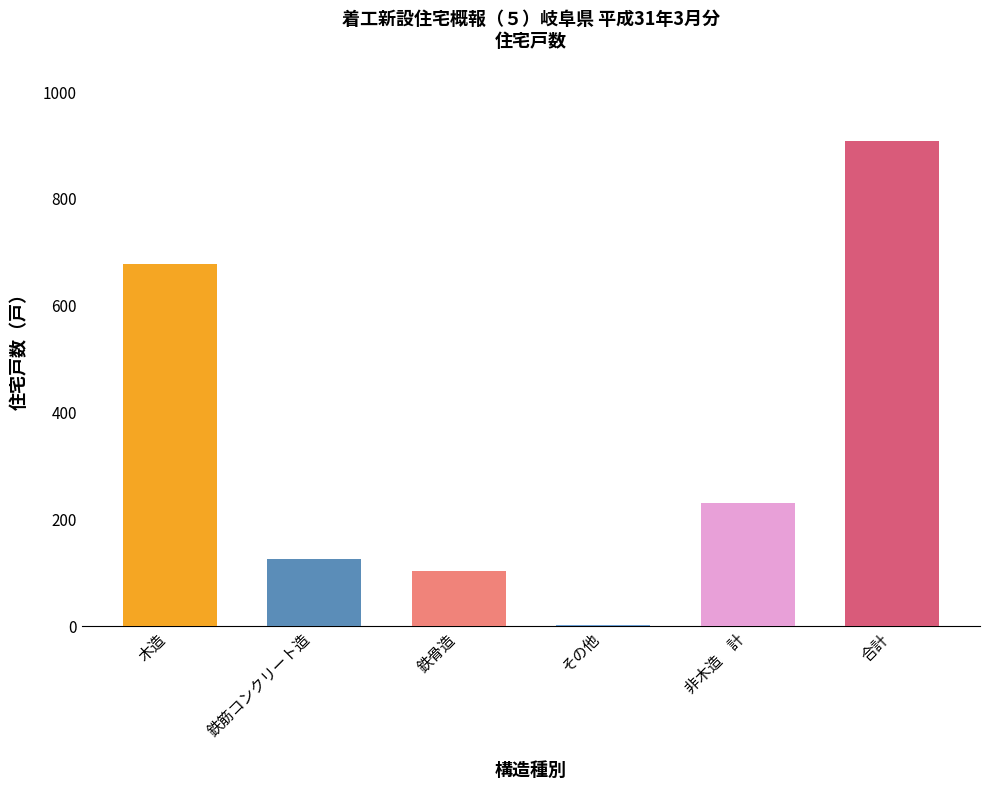

What is the average value?

342